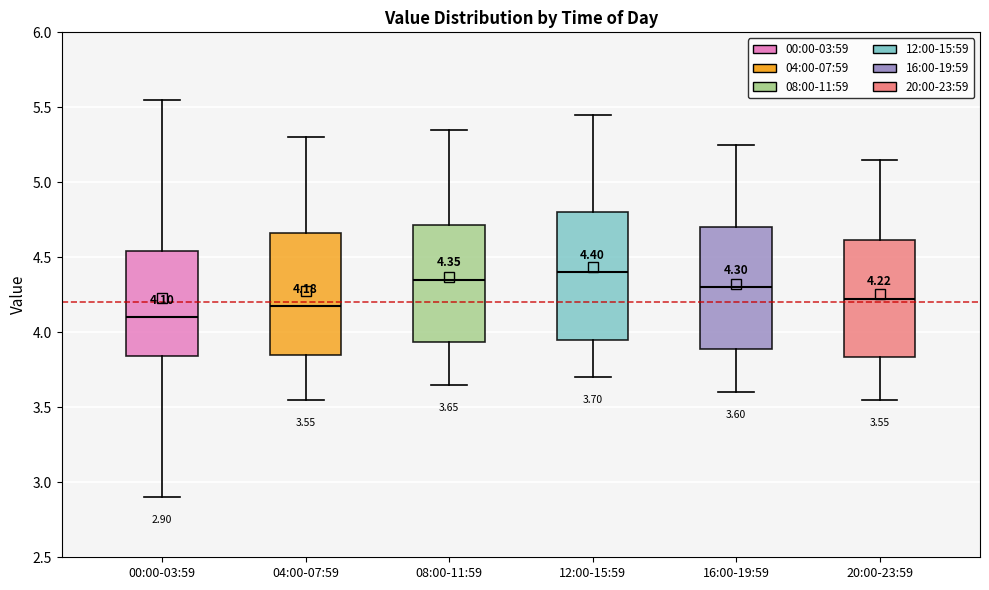

Which box has the lowest median line?

00:00-03:59